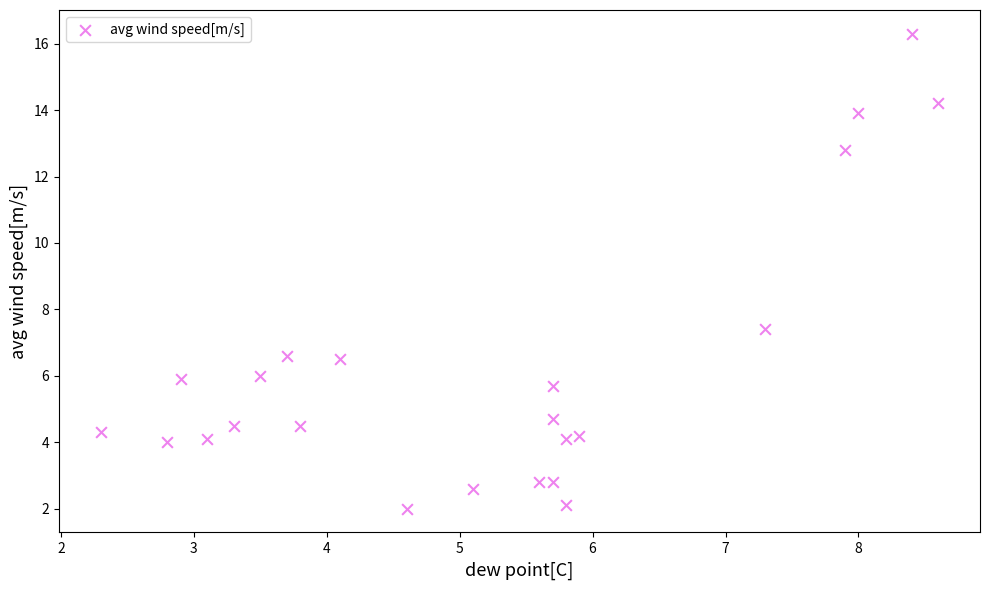

What Y value in the scatter plot is closest to 9?

7.4